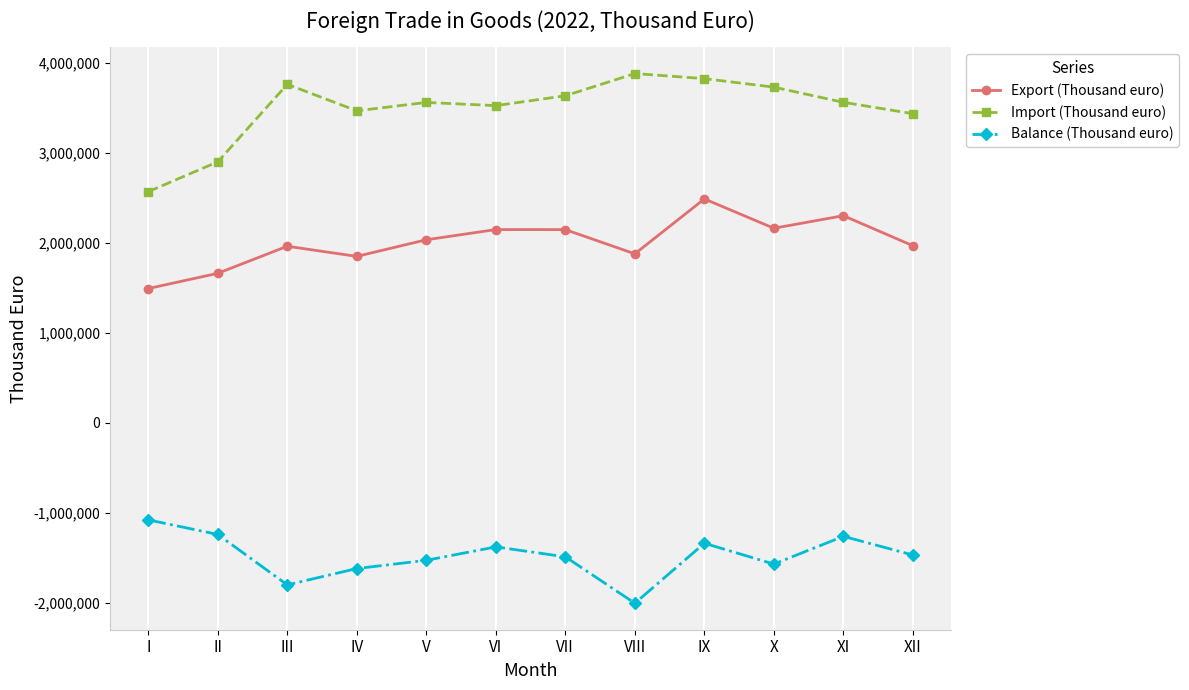

What is the total value across all series at V?

4071276